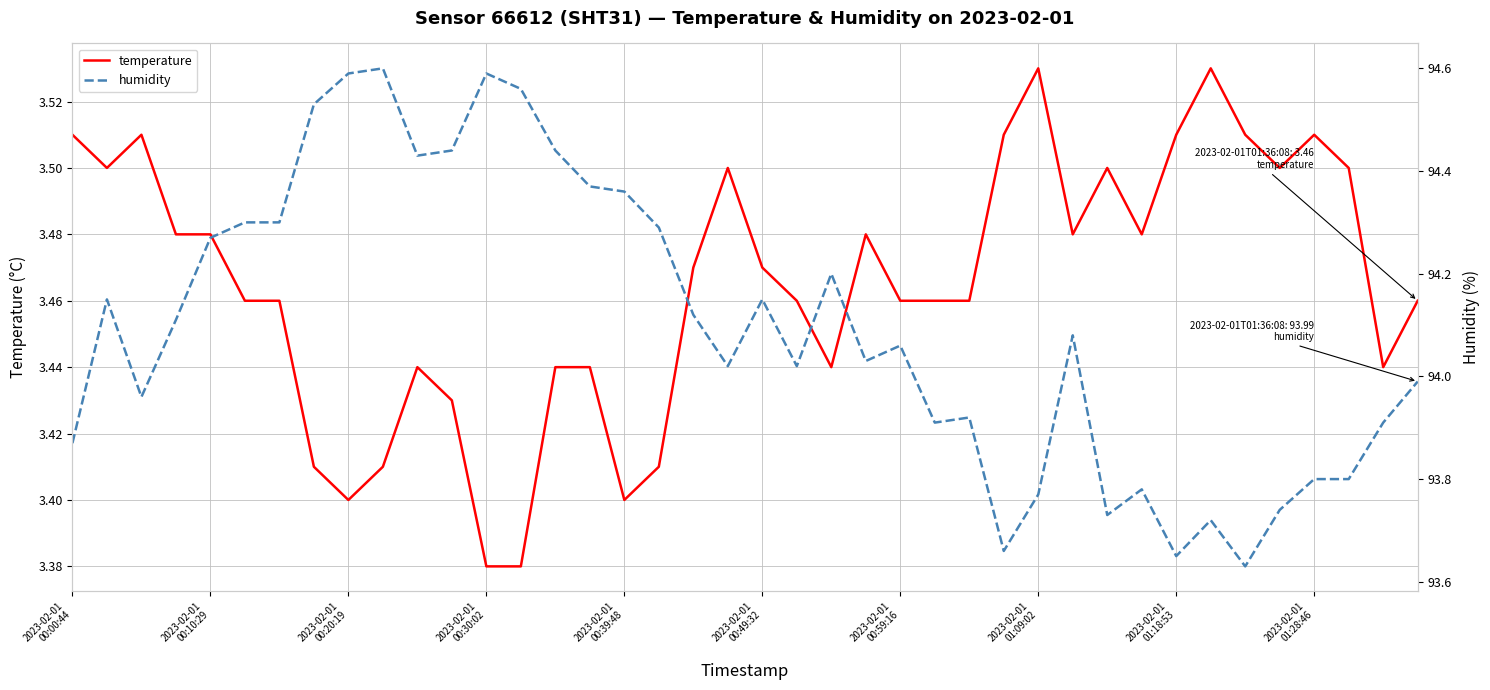

The value of humidity at 21 is 43.3. True or false?

False